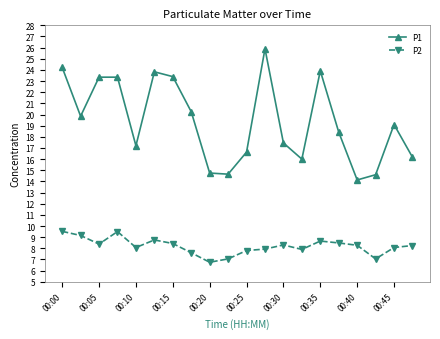

What is the average value of the P1 series?

19.4